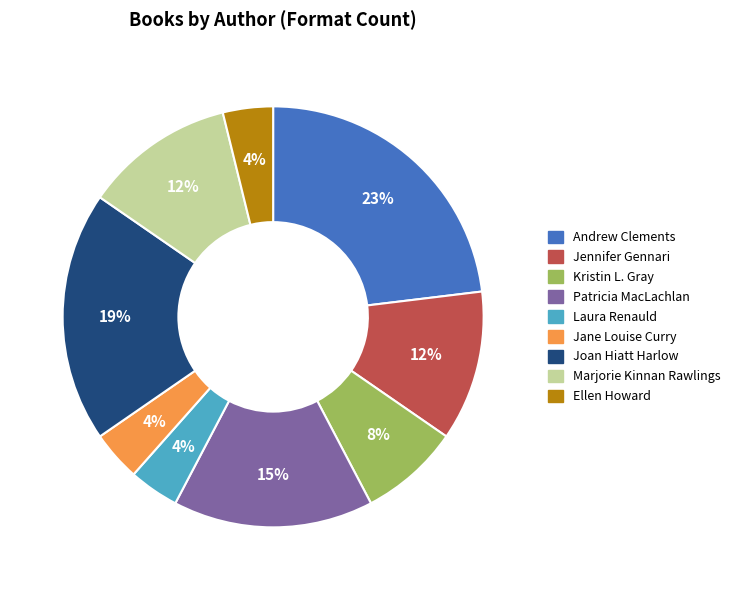

Approximately how many times larger is the value at Jennifer Gennari compared to Joan Hiatt Harlow?

0.6